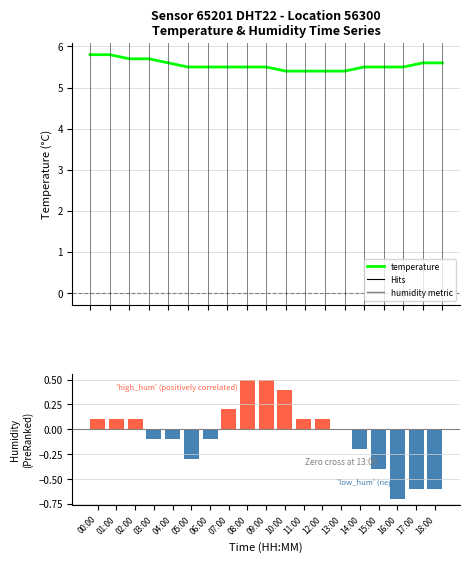

What is the value of the humidity bar at the 12th from the left?

0.1